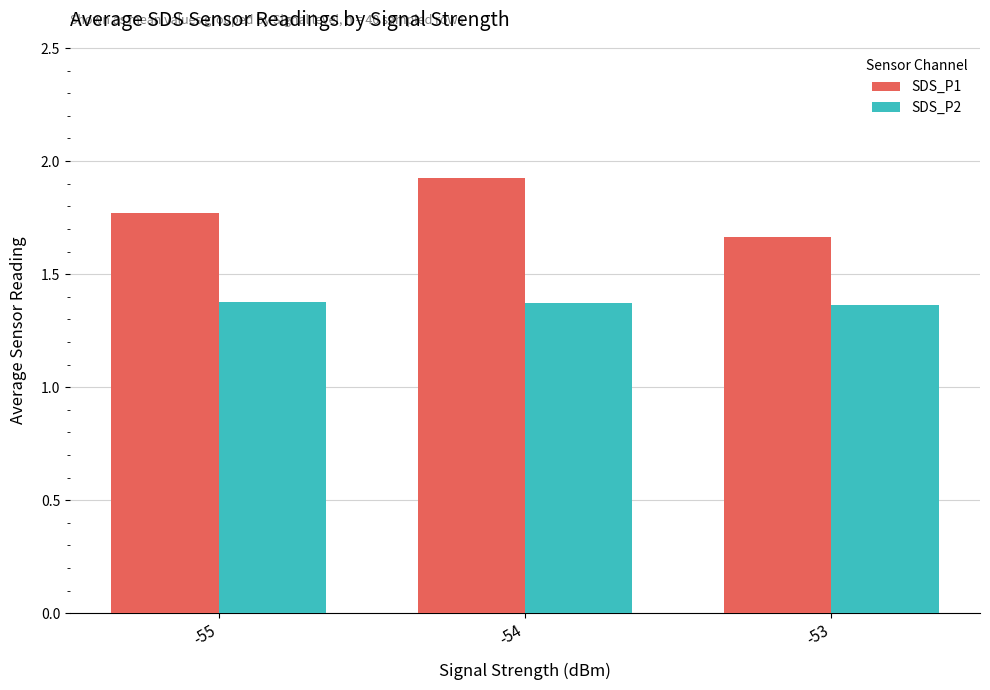

How many bars are there in total?

6